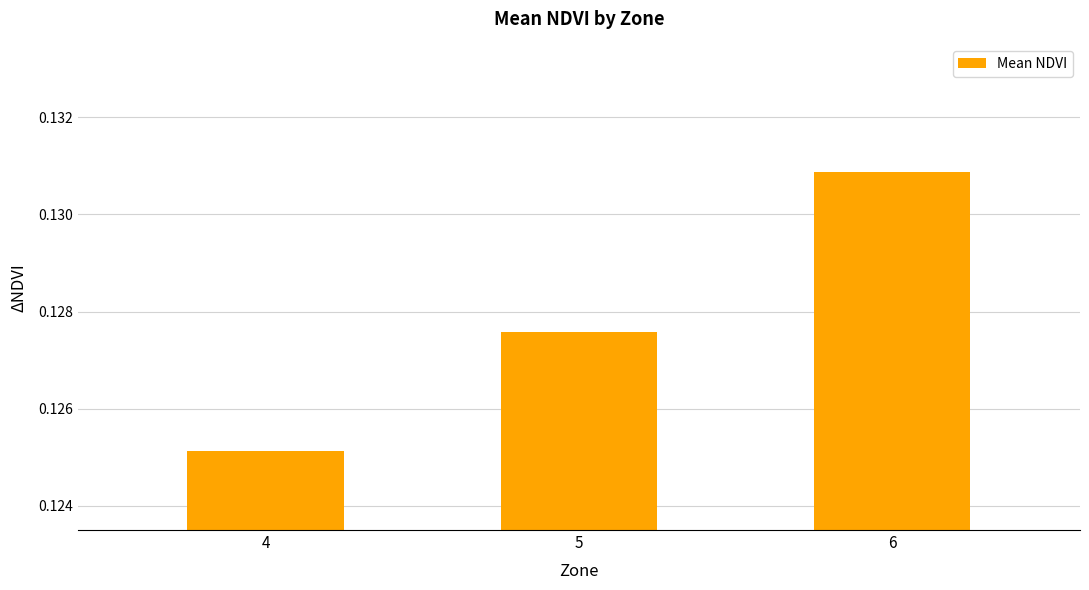

Are the bars grouped side by side (vs. stacked)?

No